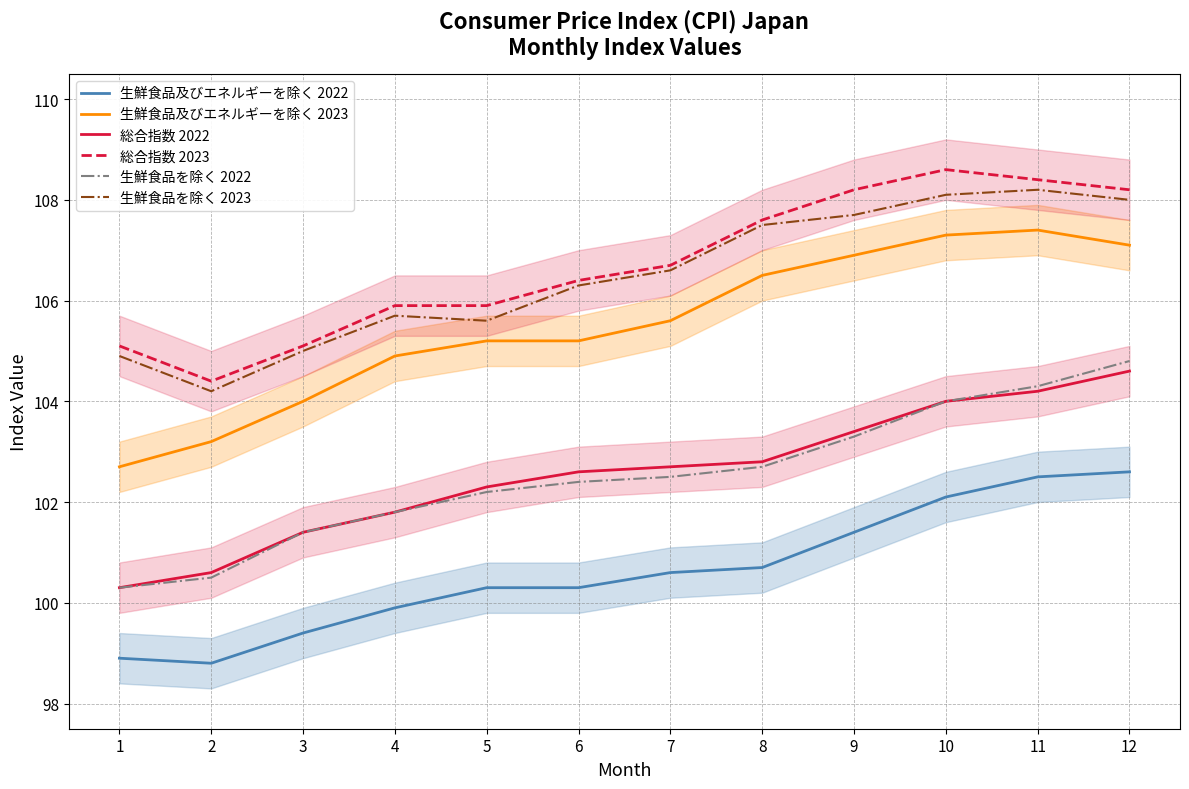

Where is 総合指数 2023 nearest to the value 106?

4